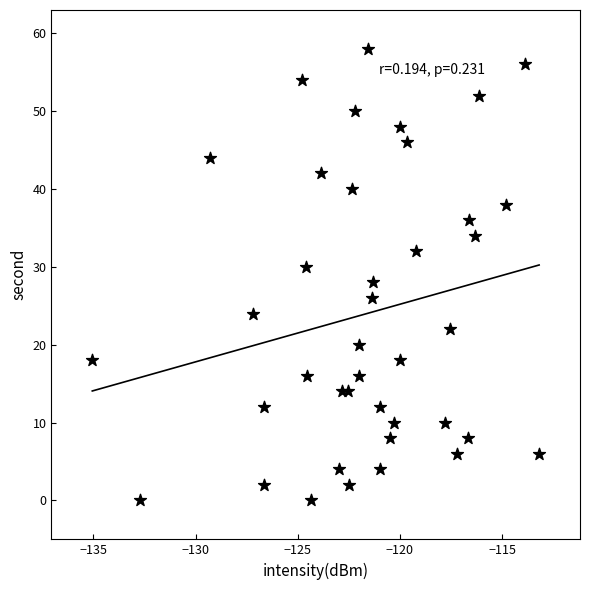

What is the range of Y values (max minus min)?

58